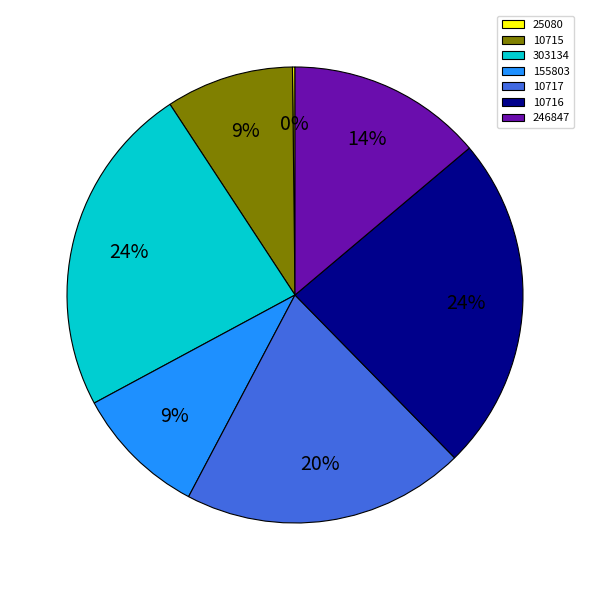

What percentage is the 246847 slice, to the nearest percent?

14%